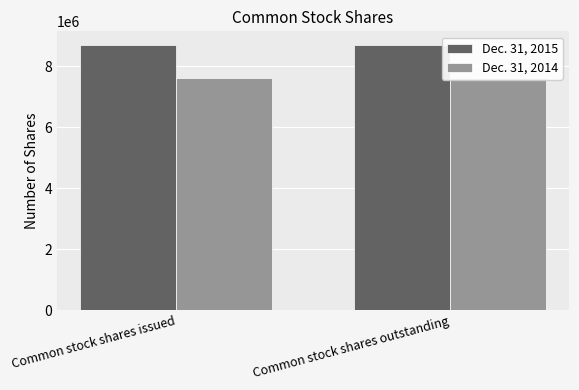

Read the Dec. 31, 2014 value at Common stock shares outstanding.

7630609